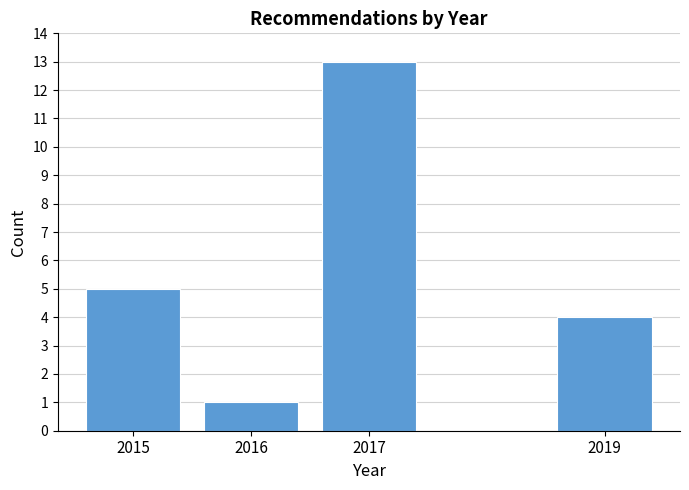

Reading left to right, what are all the values shown in this chart?

5	1	13	4